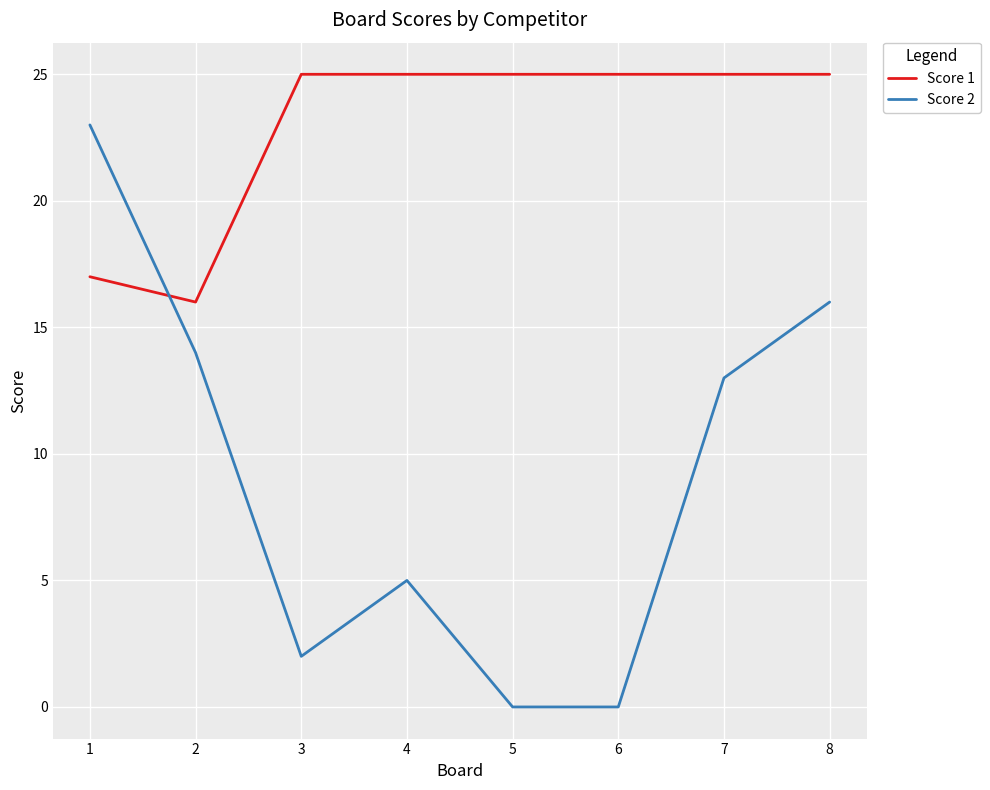

What is the difference between the highest and lowest values at 3?

23